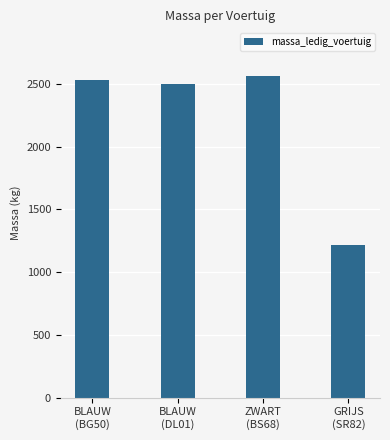

Rank the categories by value from lowest to highest.

GRIJS
(SR82), BLAUW
(DL01), BLAUW
(BG50), ZWART
(BS68)